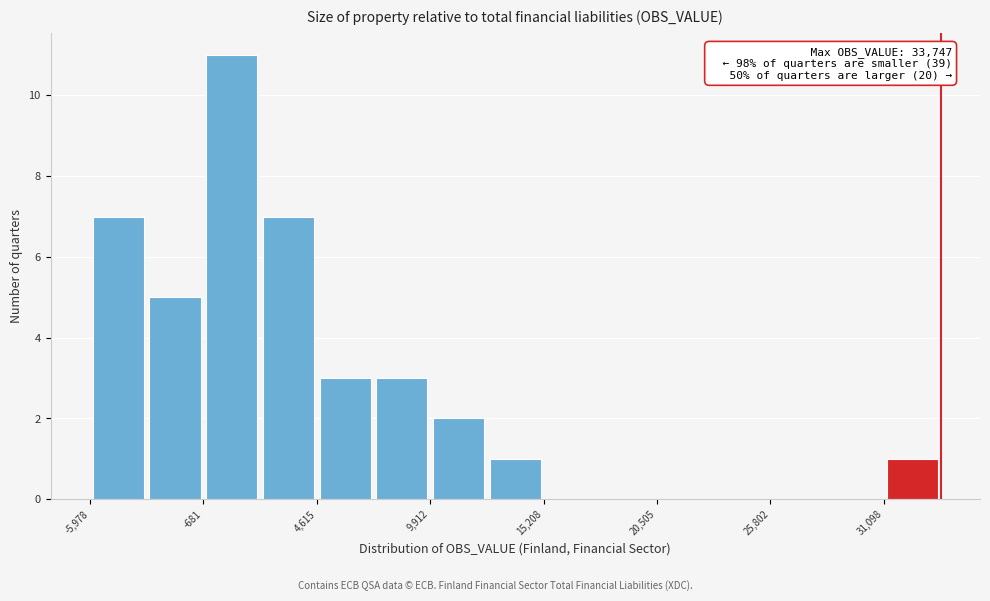

Read against the x-axis, roughly where is the centre of the tallest bar?

1000